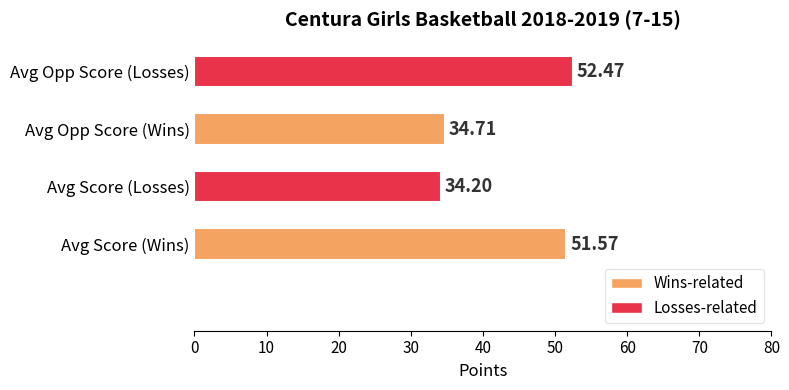

How many data points does each series have?

4